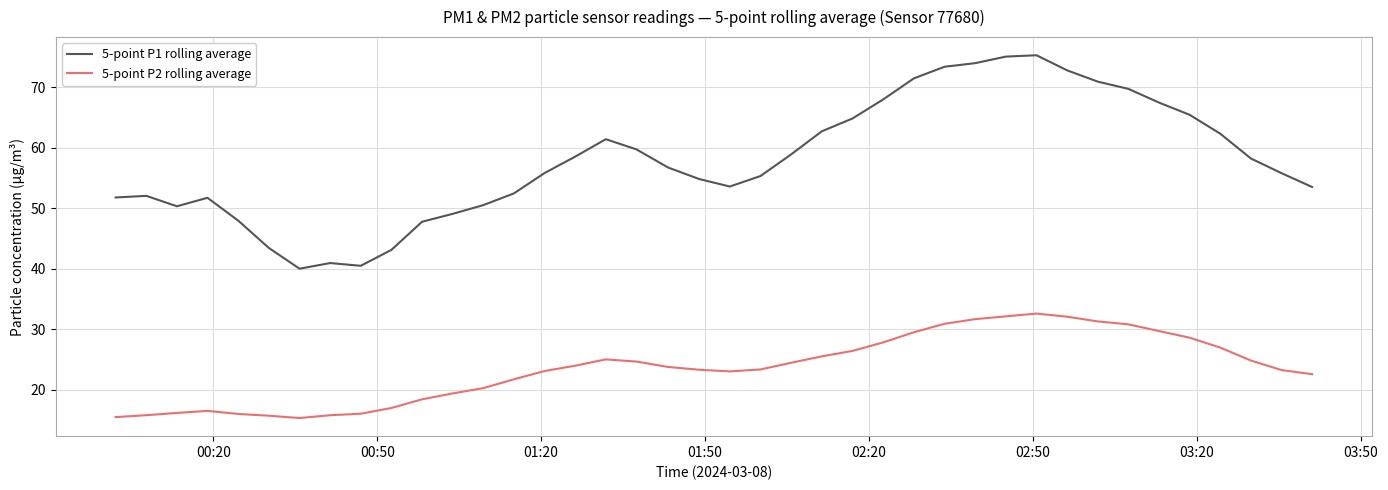

List the series in order of their peak value, highest first.

5-point P1 rolling average, 5-point P2 rolling average